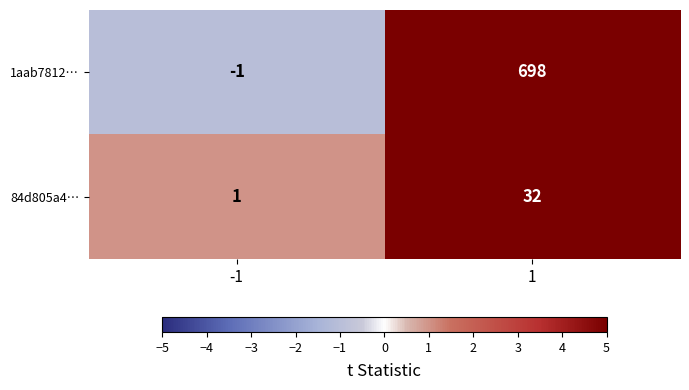

At how many categories does at least one series exceed 299?

1